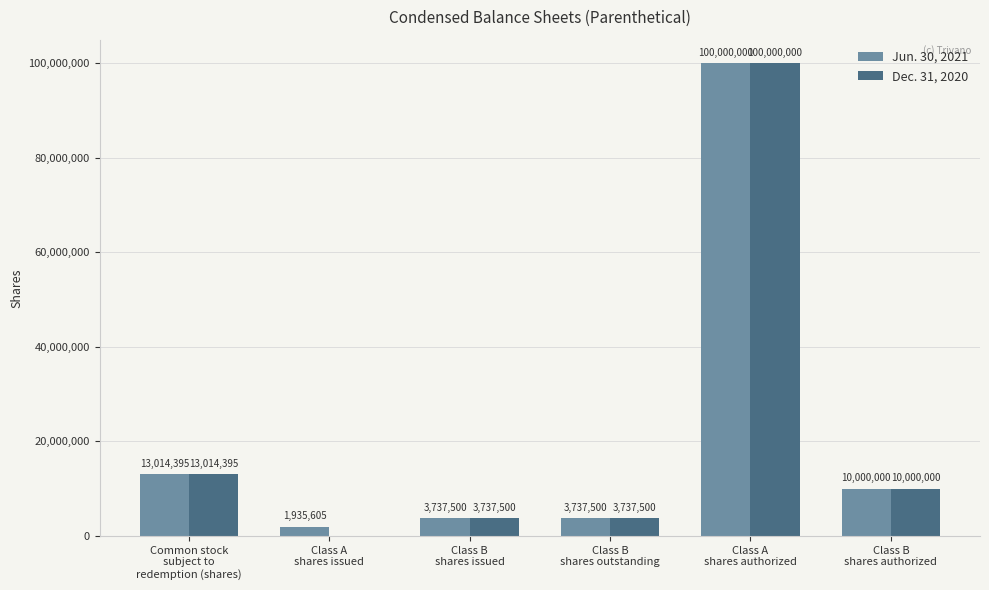

What are all the series names shown in the legend?

Jun. 30, 2021, Dec. 31, 2020